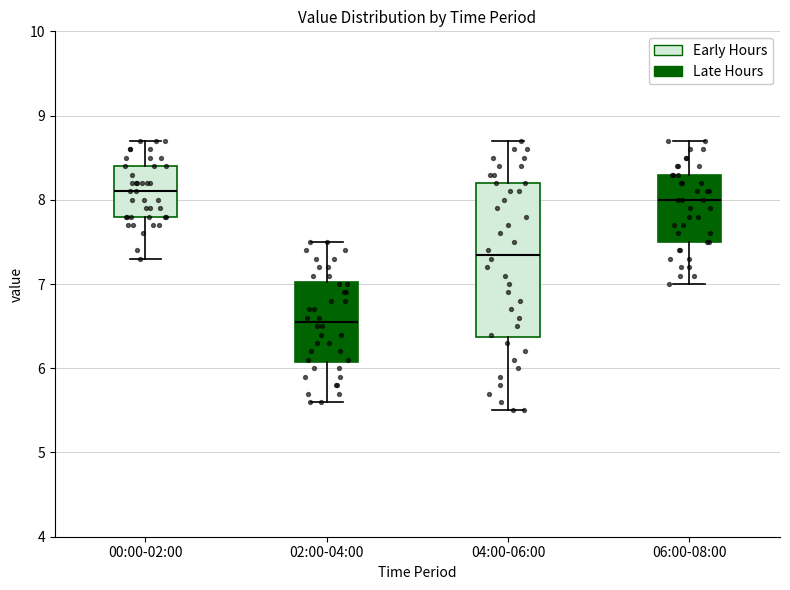

Reading left to right, transcribe this box plot: for each box, give where its median line is, the range the box spans, and where its two whiskers end, as read against the y-axis. The values are not printed on the chart, so give them approximately, as read against the axis.

00:00-02:00: median 8.1, box 7.8 to 8.4, whiskers 7.3 to 8.7
02:00-04:00: median 6.6, box 6.1 to 7.0, whiskers 5.6 to 7.5
04:00-06:00: median 7.4, box 6.4 to 8.2, whiskers 5.5 to 8.7
06:00-08:00: median 8.0, box 7.5 to 8.3, whiskers 7.0 to 8.7